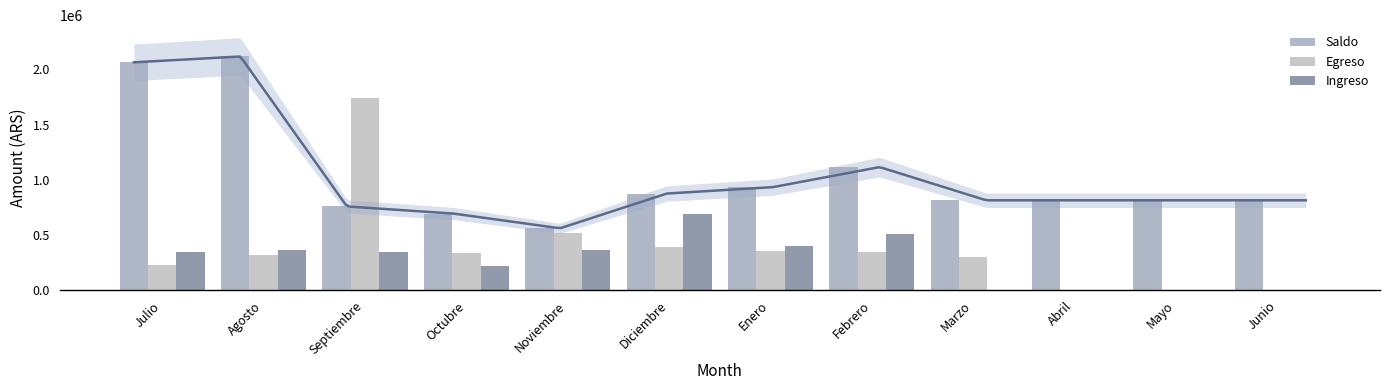

Which series has the largest total across all categories?

Saldo